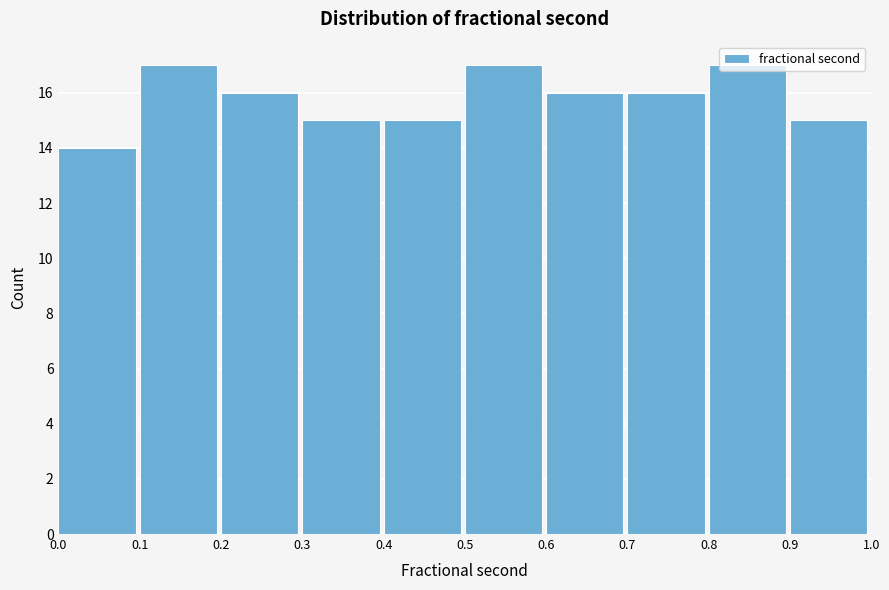

Reading left to right, list every bar in this chart as the range it spans on the x-axis followed by its height. The values are not printed on the chart, so give them approximately, as read against the axis.

0.0 to 0.1: 14
0.1 to 0.2: 17
0.2 to 0.3: 16
0.3 to 0.4: 15
0.4 to 0.5: 15
0.5 to 0.6: 17
0.6 to 0.7: 16
0.7 to 0.8: 16
0.8 to 0.9: 17
0.9 to 1.0: 15